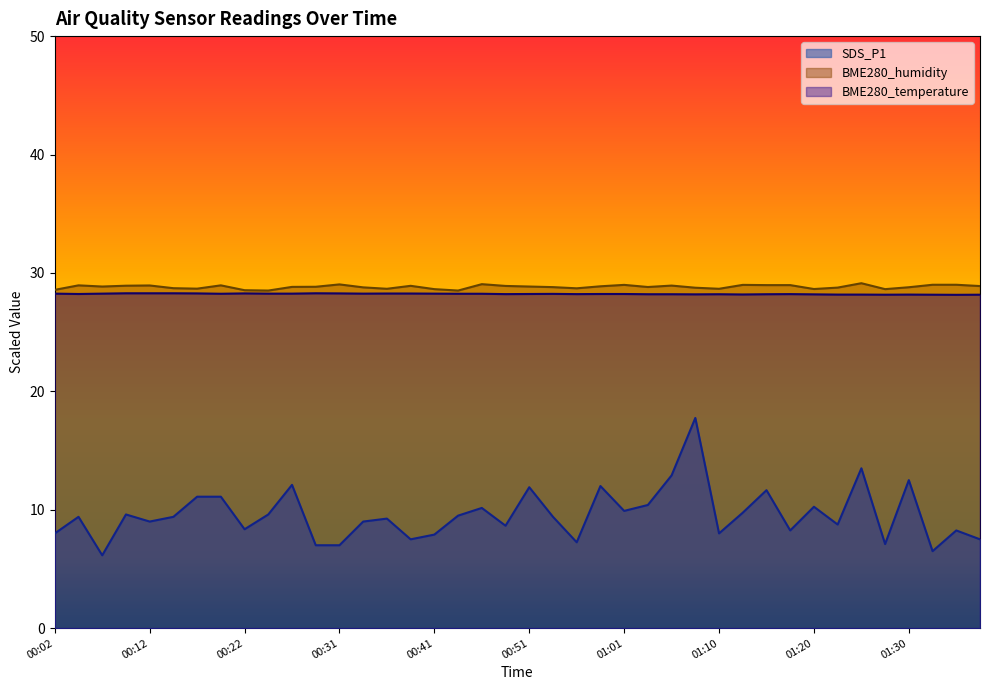

How many distinct data groups are displayed?

3